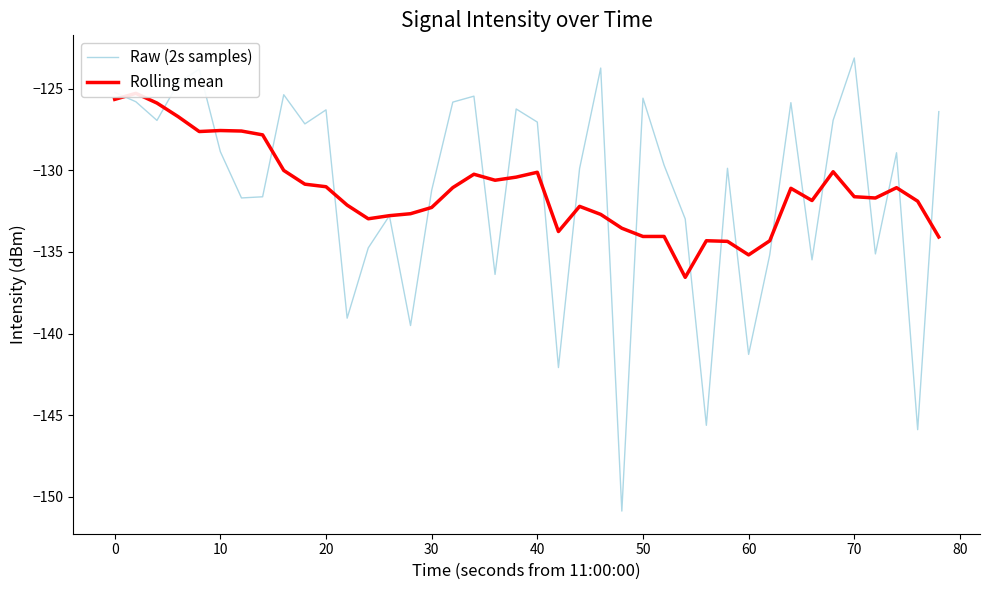

What is the value of the Rolling mean point at the 15th from the left?

-132.7